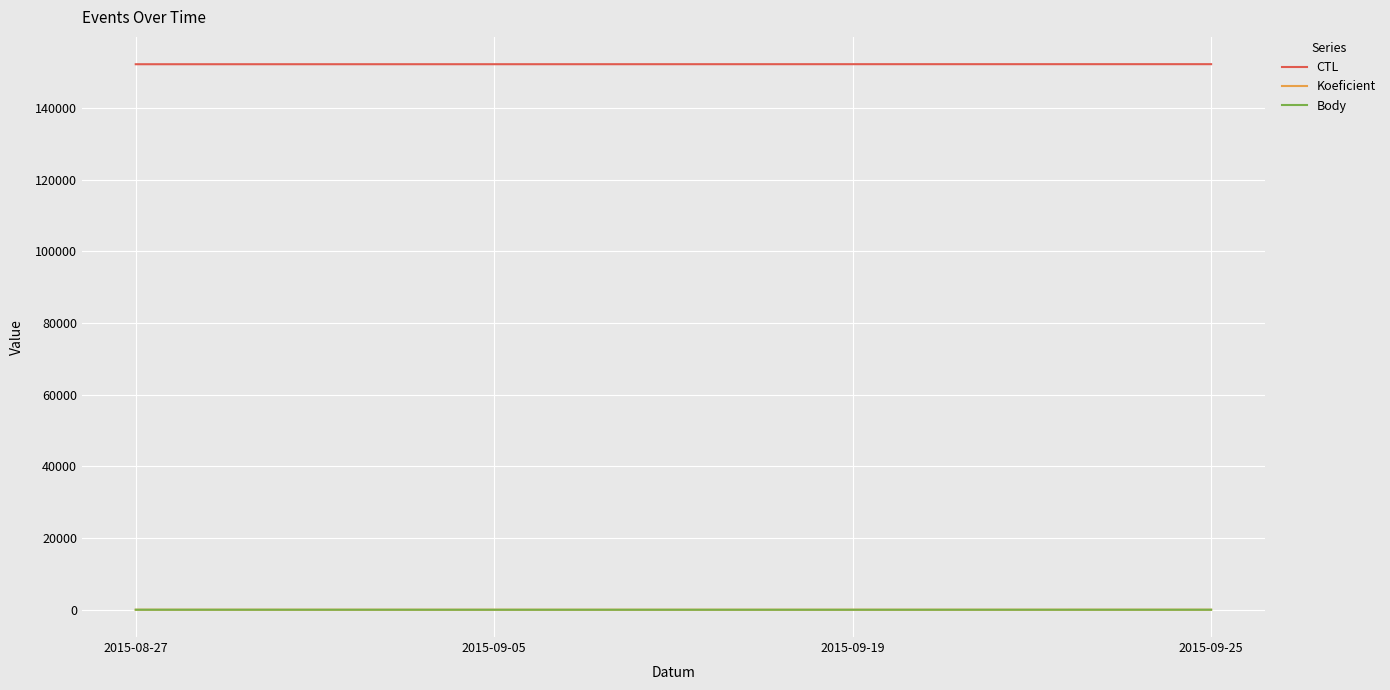

The value of Body at 2015-09-19 is 7. True or false?

True